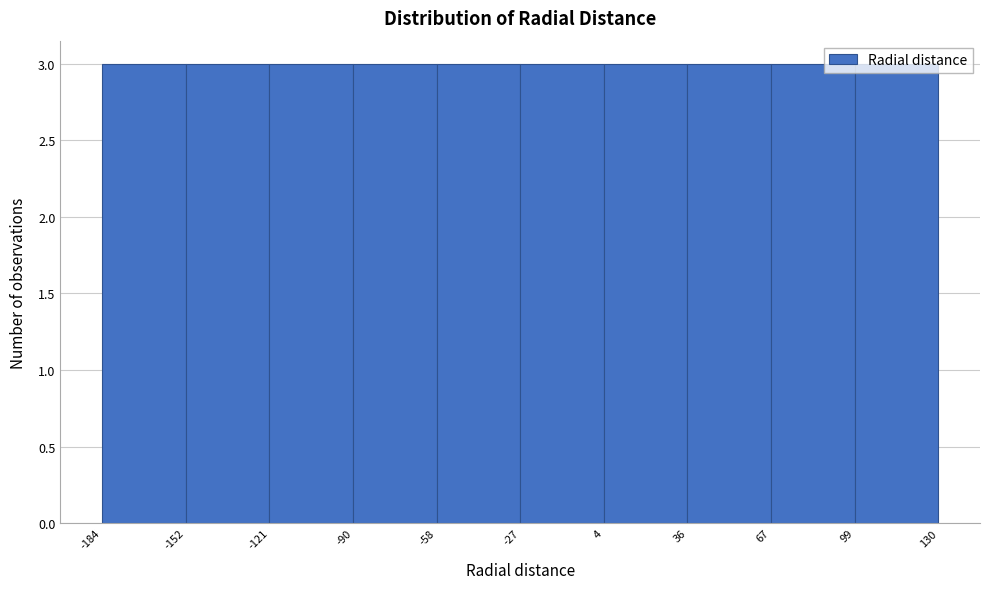

How tall is the bar that spans 67 to 99 on the x-axis? The values are not printed on the chart, so give them approximately, as read against the axis.

3